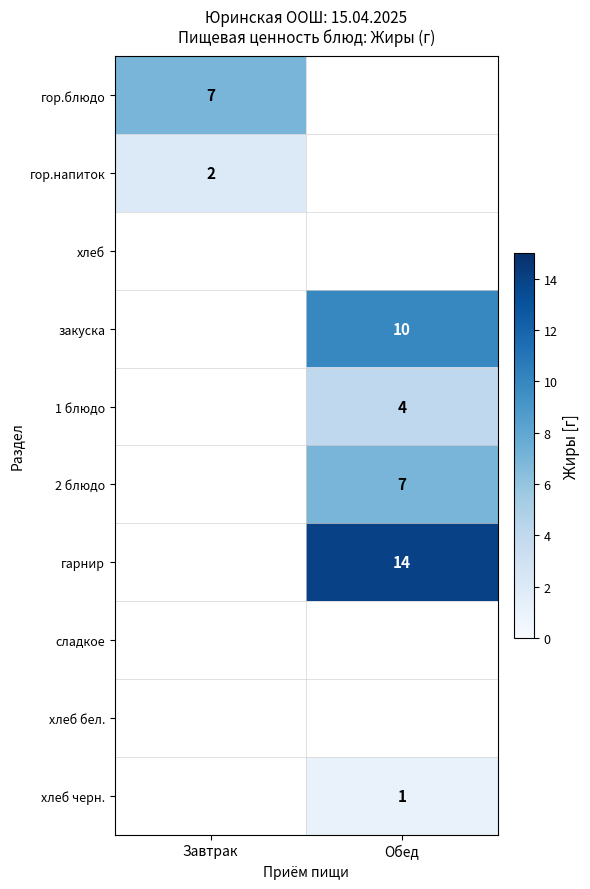

Is it true that 2 блюдо equals 9 at Обед?

False